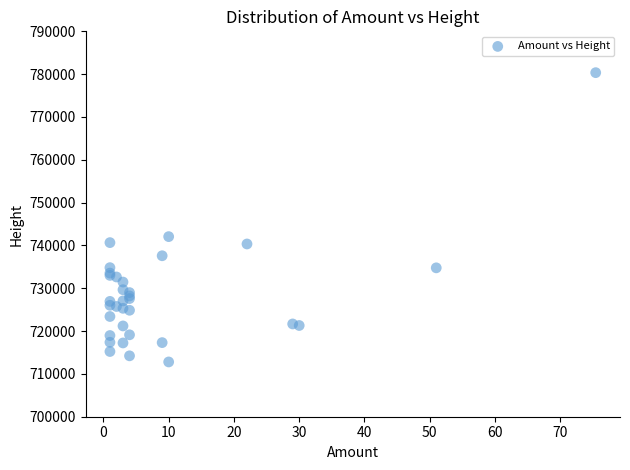

What Y value in the scatter plot is closest to 746570?

742059